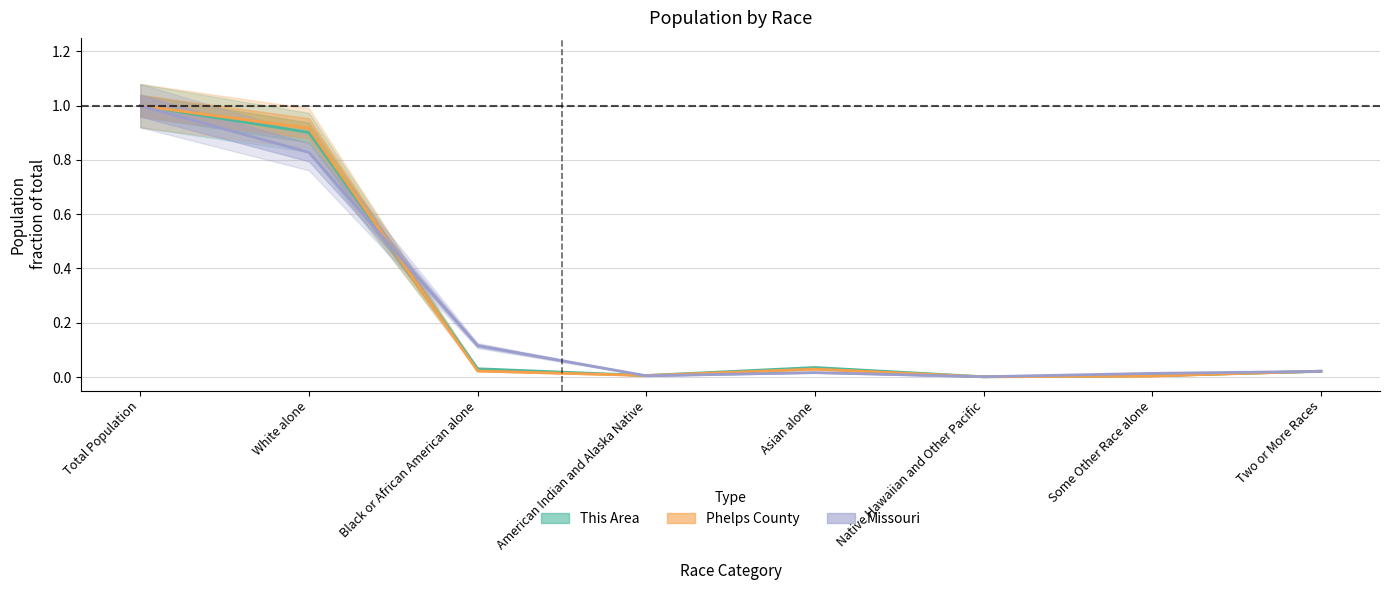

Where is the first local minimum for Missouri?

American Indian and Alaska Native